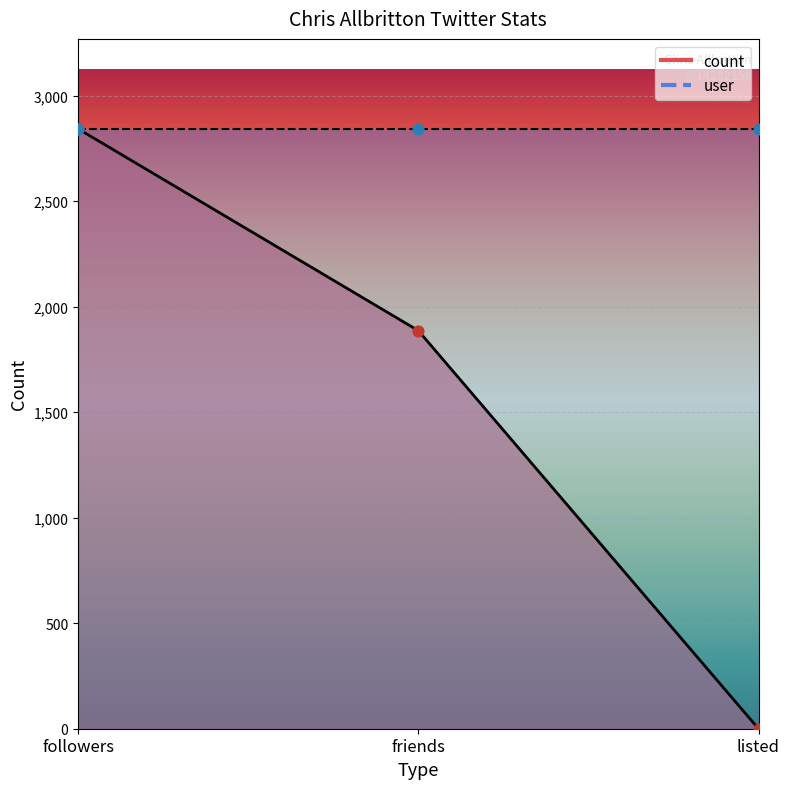

Between listed and followers, which is larger?

followers